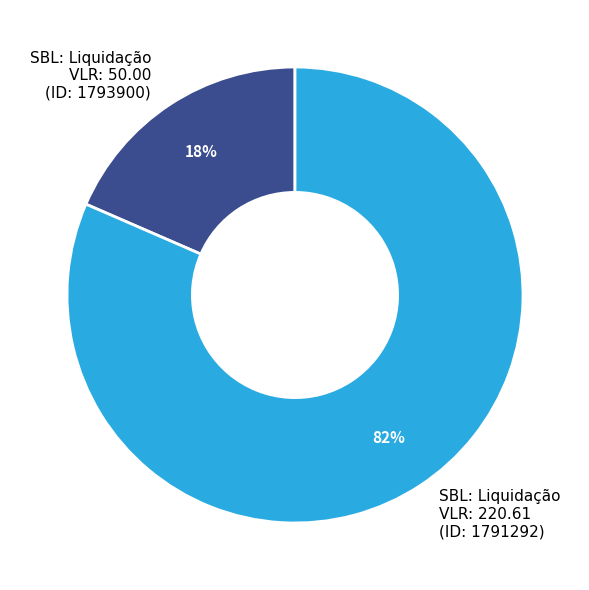

To the nearest percent, what is the average slice percentage?

50%